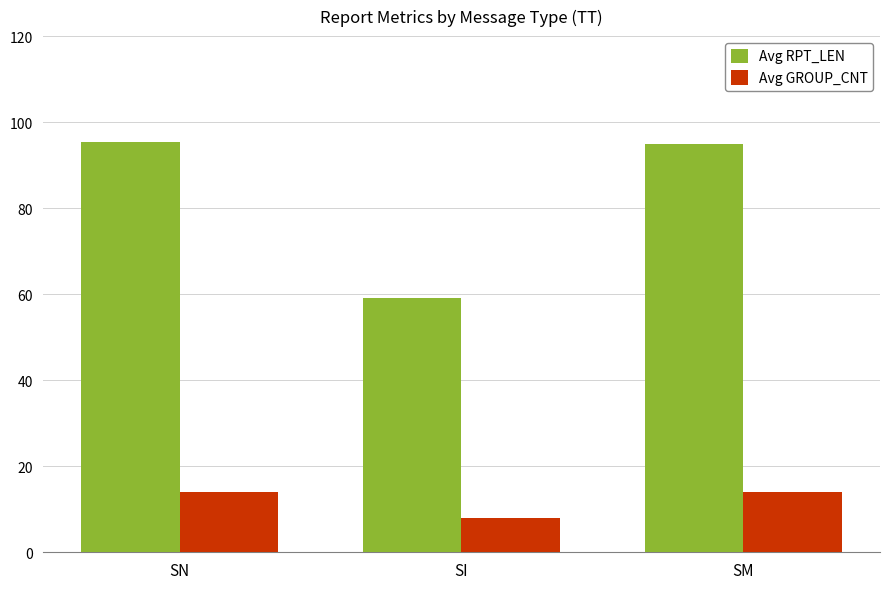

List the series in order of their overall mean, lowest first.

Avg GROUP_CNT, Avg RPT_LEN